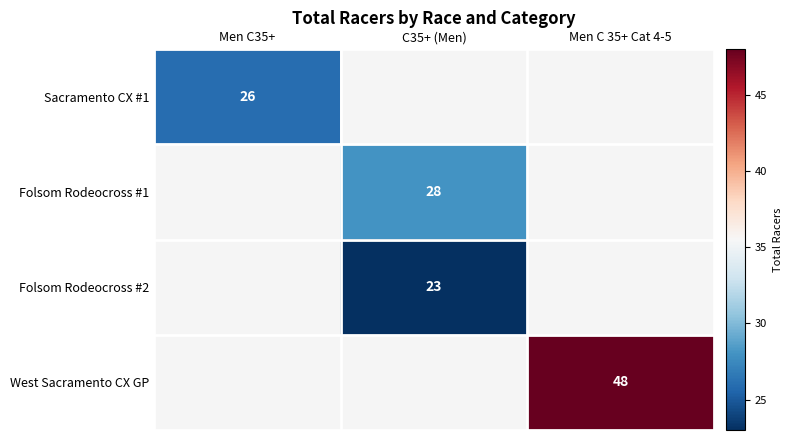

Is it true that West Sacramento CX GP equals 48 at Men C 35+ Cat 4-5?

True